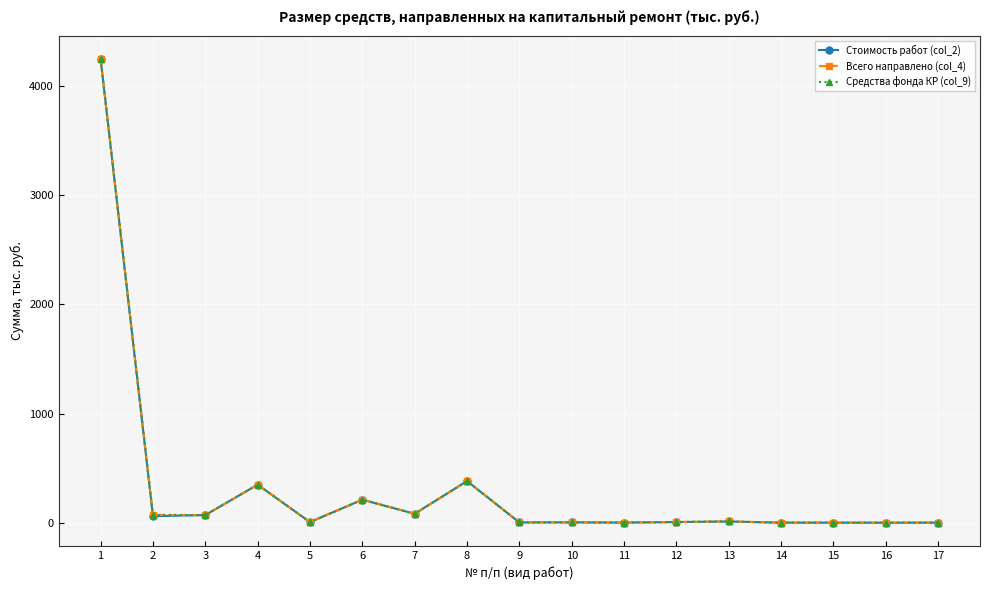

Is it true that Всего направлено (col_4) equals 49.3 at 2?

False